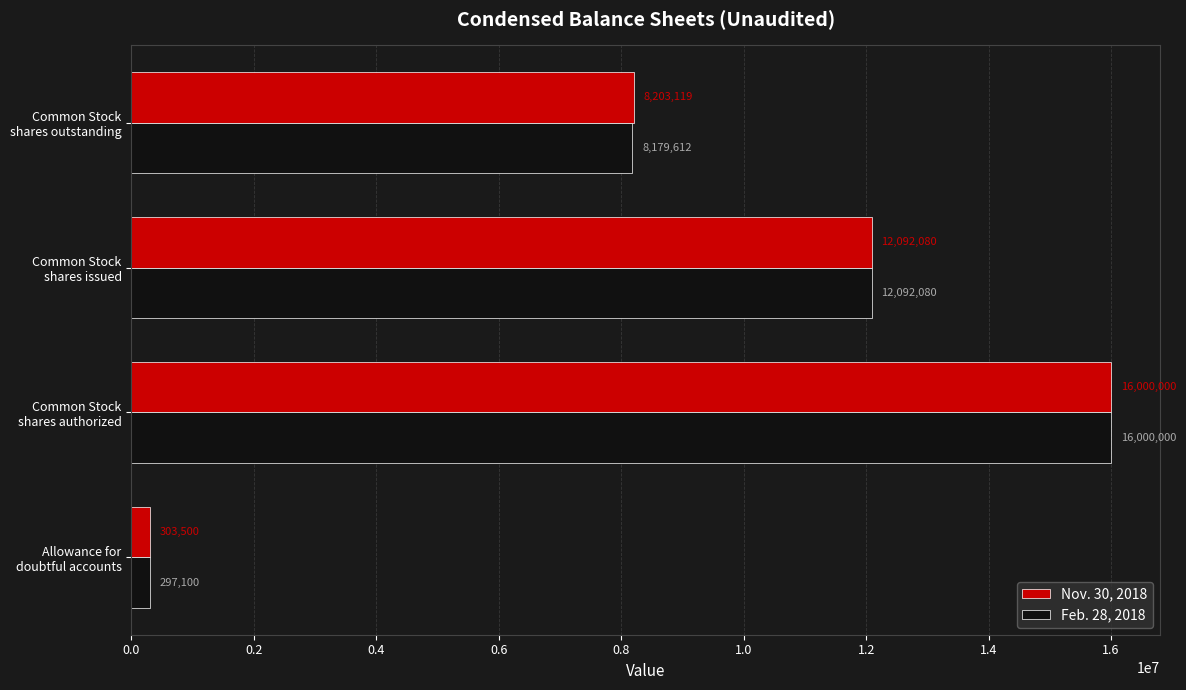

Which series has the largest range (max minus min)?

Feb. 28, 2018